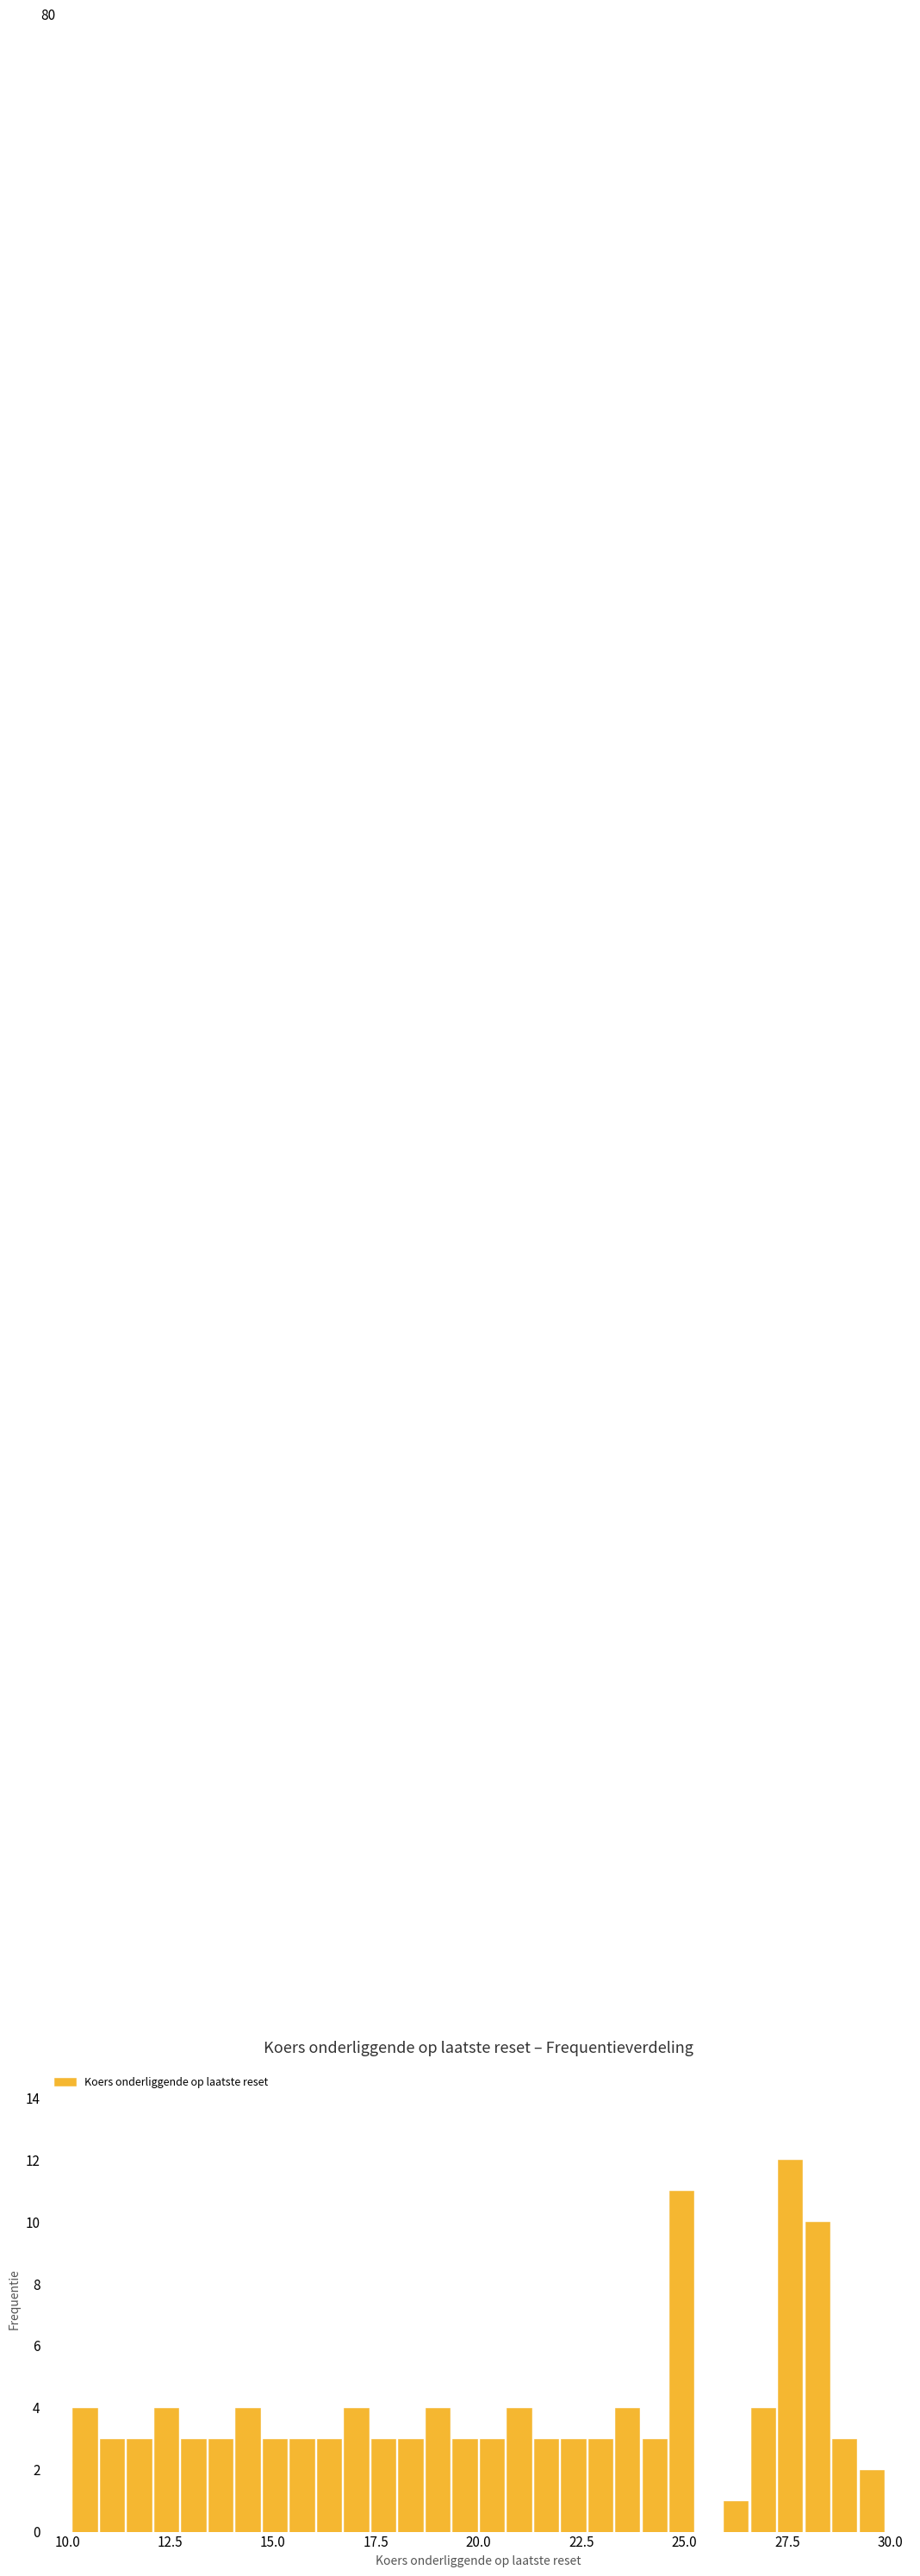

Around what value on the x-axis is the tallest bar? Give the approximate position of its centre, as read against the axis.

27.5